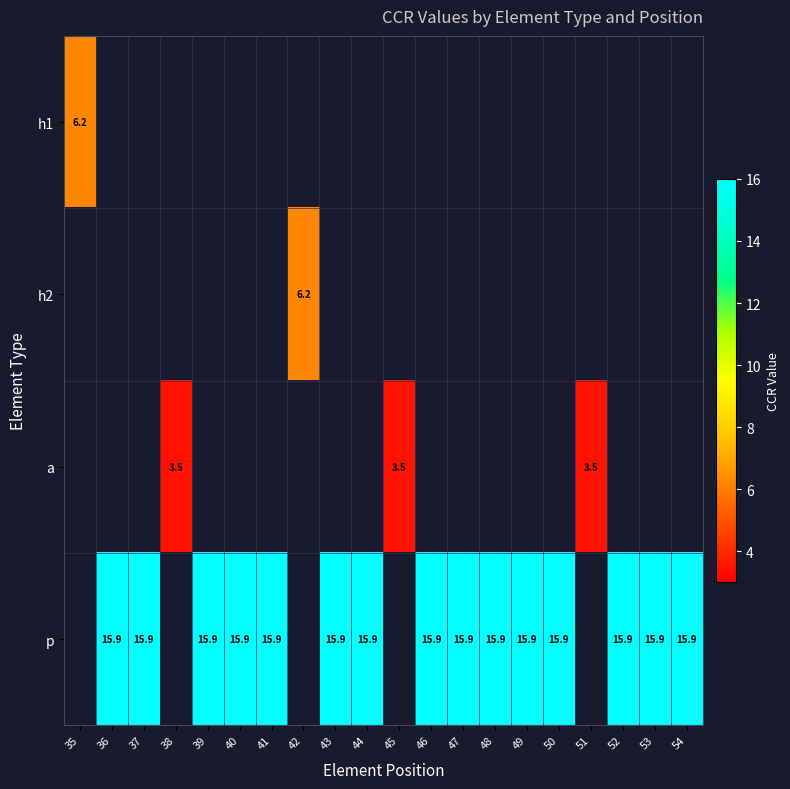

The p series shows 15.9 at 49. True or false?

True